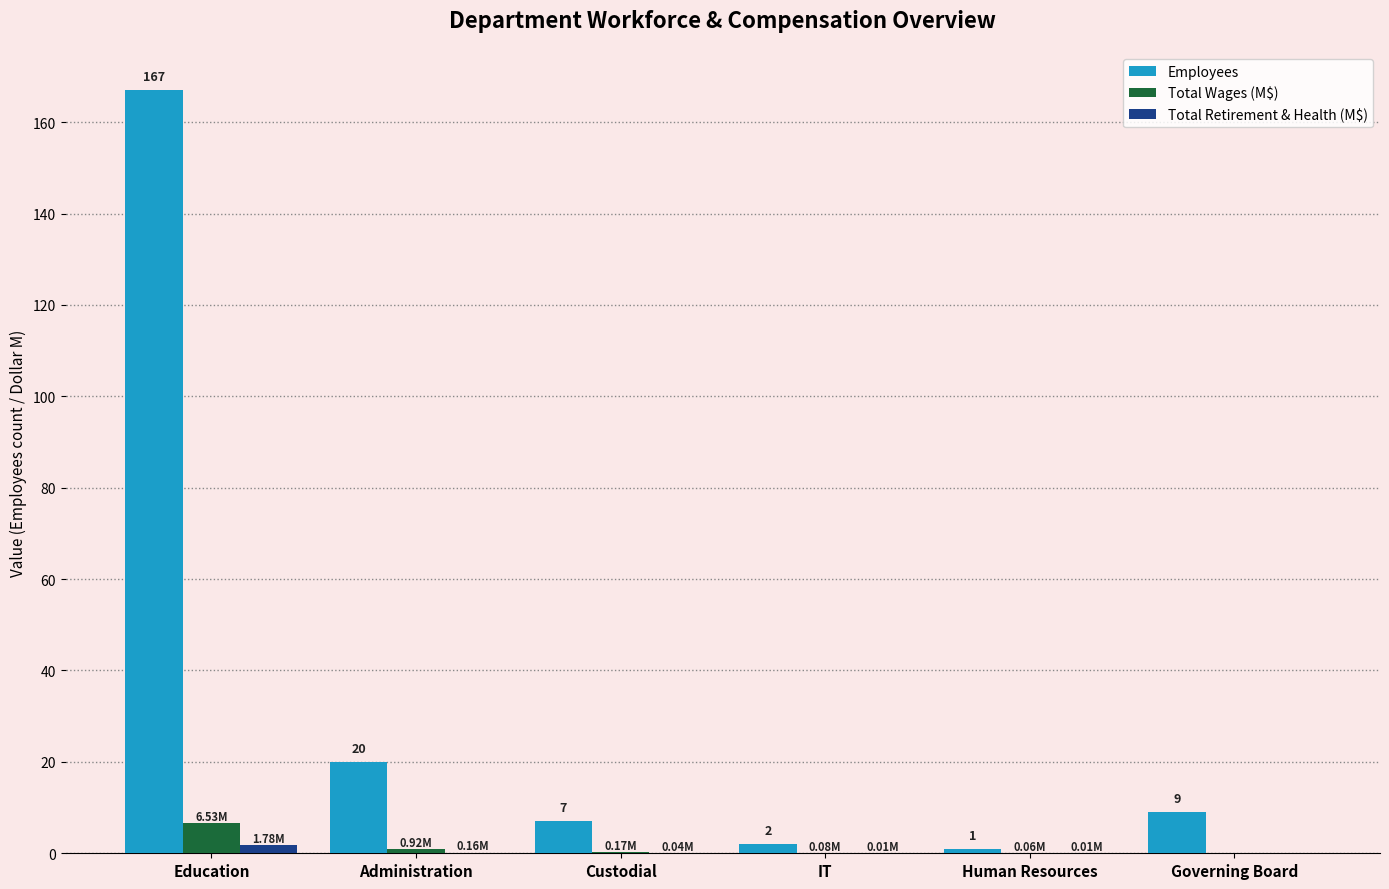

Which series has the largest total across all categories?

Employees